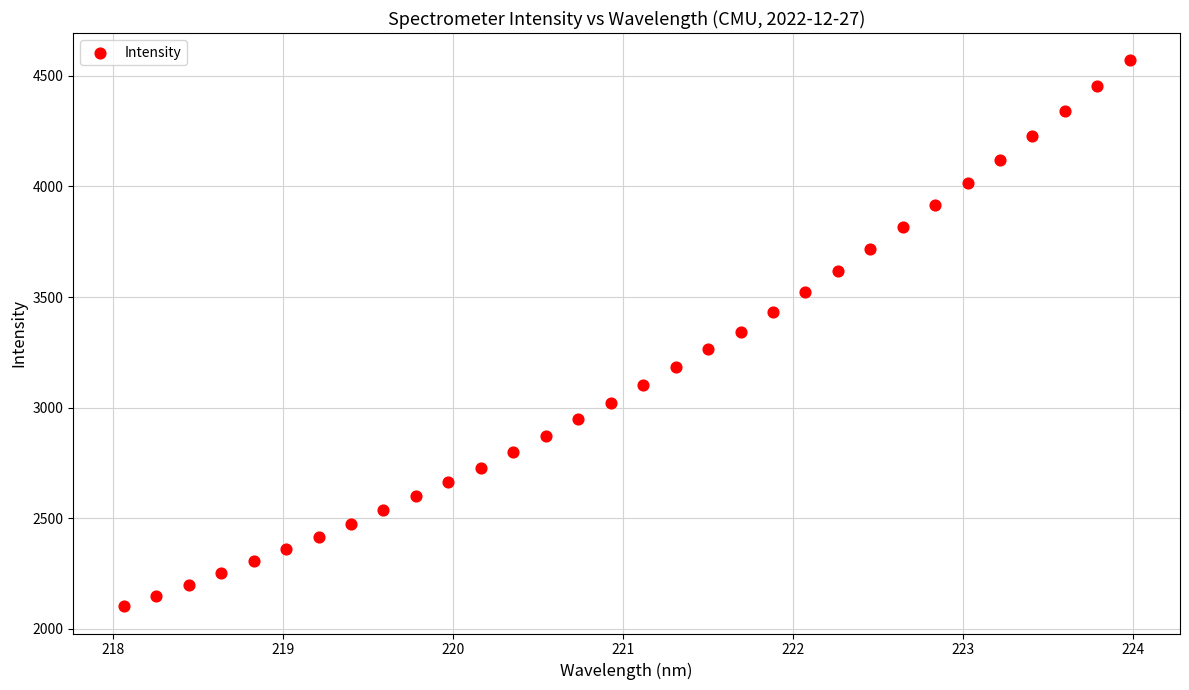

What is the range of X values (max minus min)?

5.9